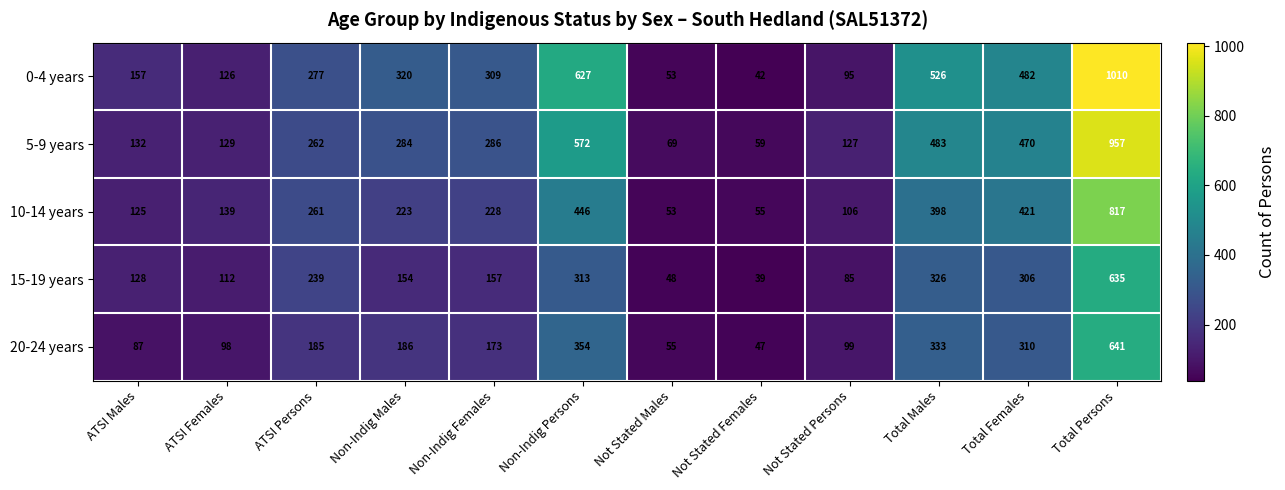

Between Non-Indig Persons and Not Stated Females, which series saw the biggest shift?

0-4 years